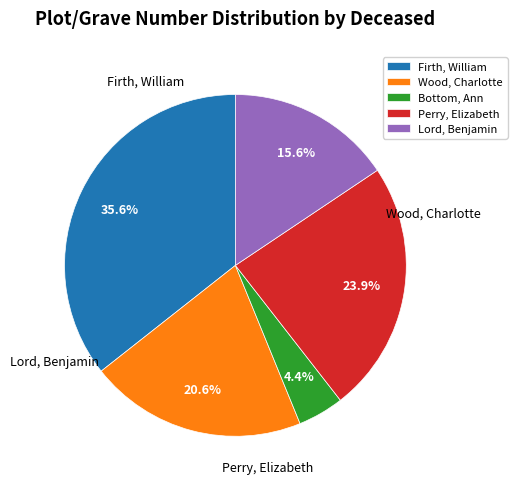

Is there any slice that represents more than half of the pie?

No